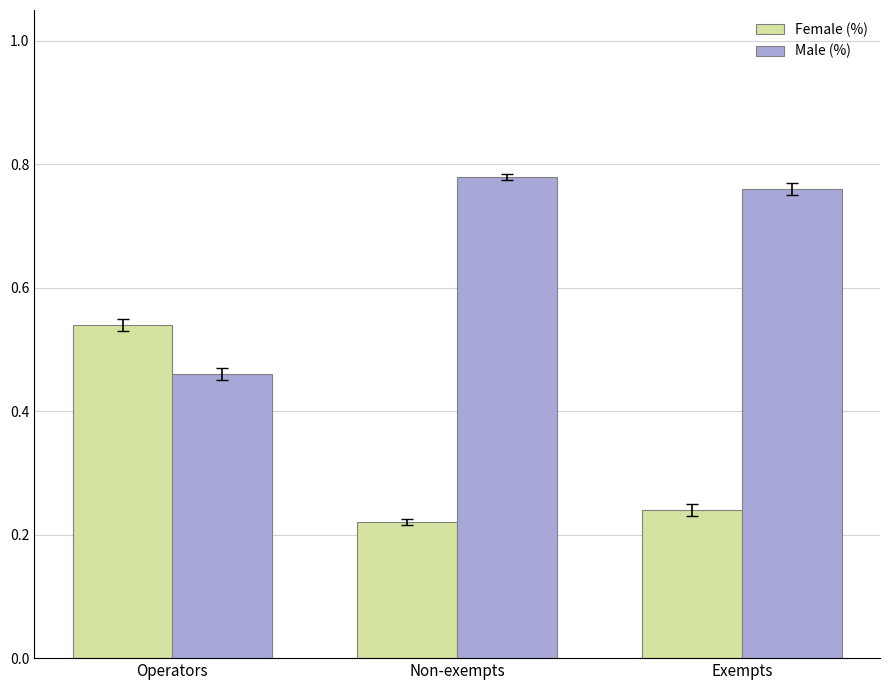

At which label does Male (%) reach its minimum?

Operators